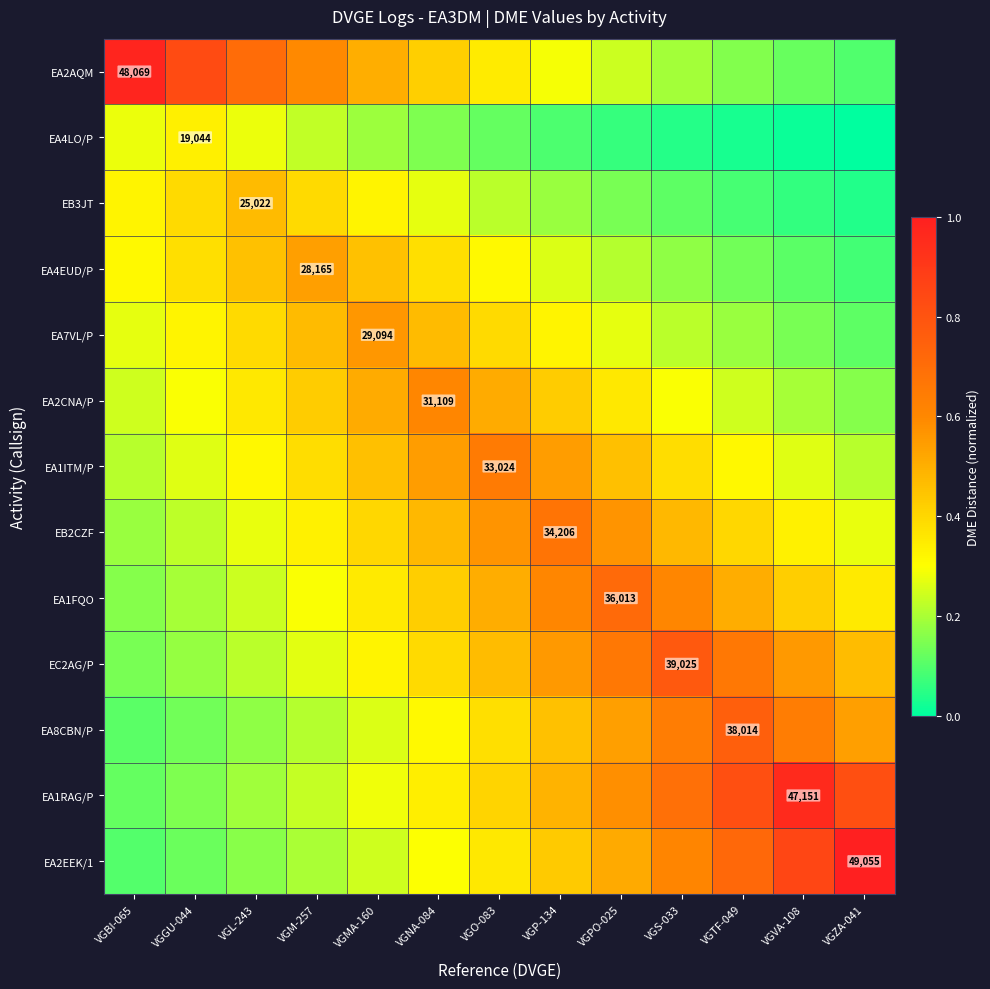

Count the EA1ITM/P values in the range 0 to 1.

13